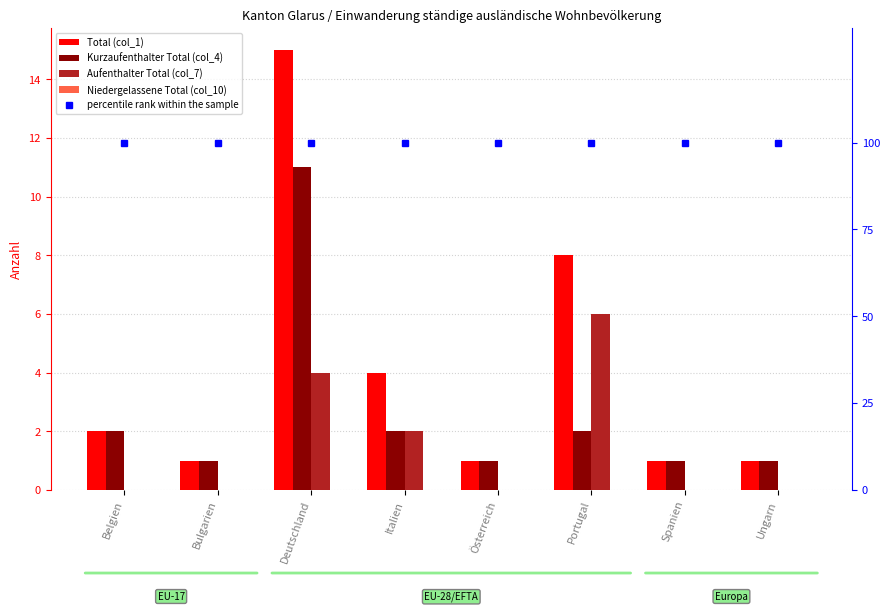

Which series has the largest range (max minus min)?

Total (col_1)